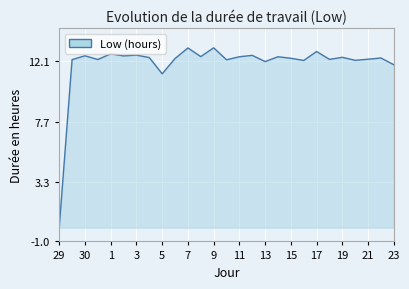

What is the maximum value shown in the chart?

13.1